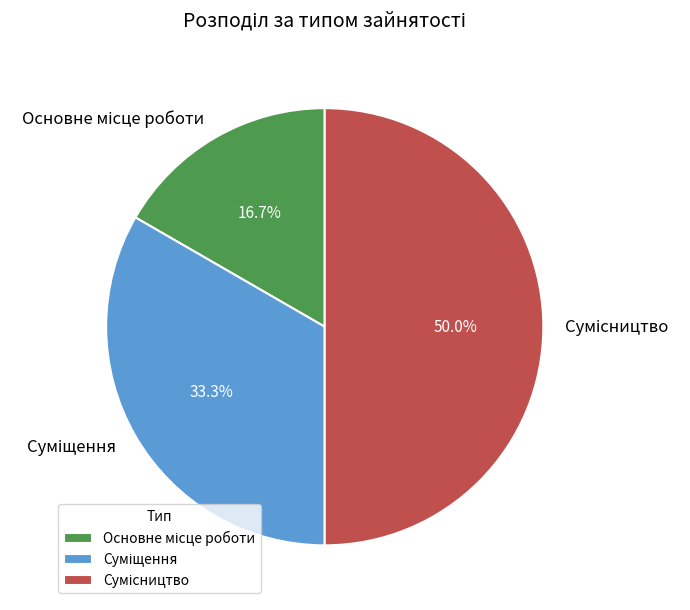

What is the smallest slice in the pie chart?

Основне місце роботи